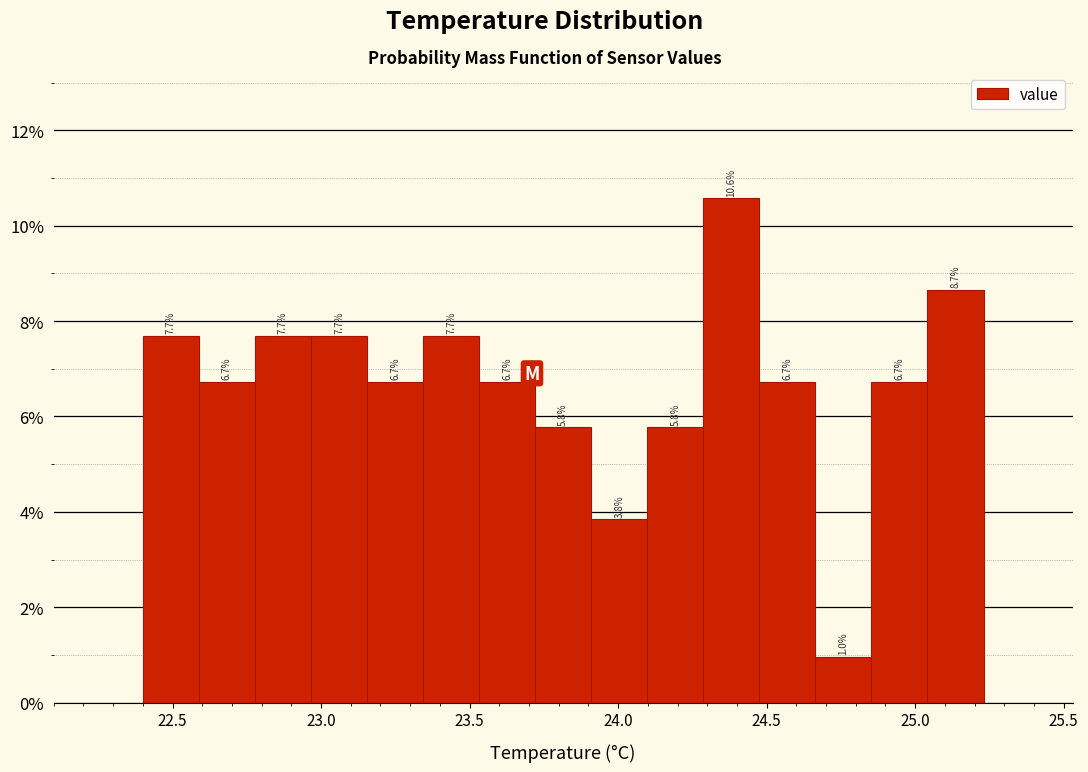

Read against the x-axis, roughly where is the centre of the tallest bar?

24.40